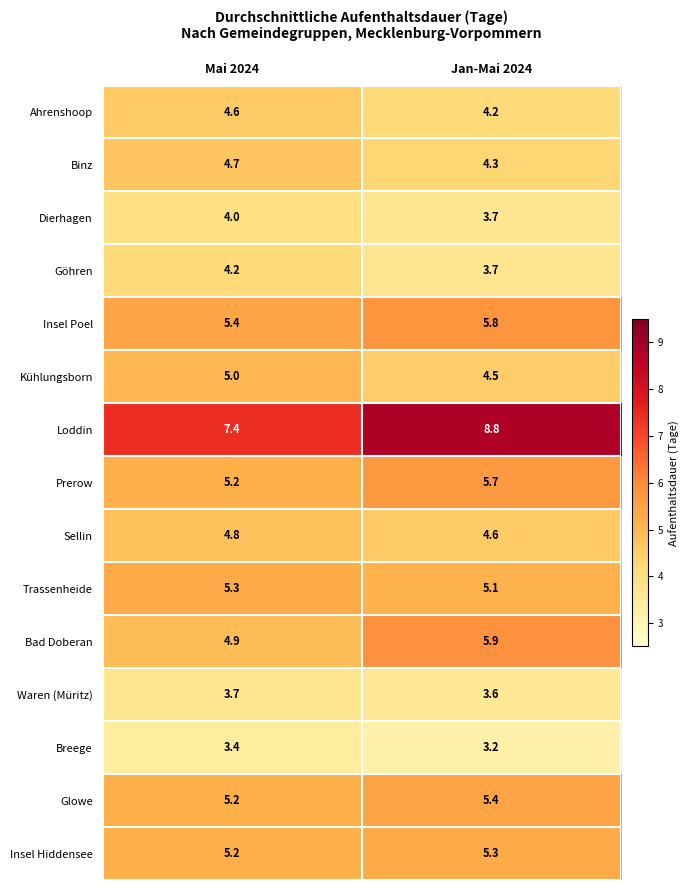

Count the number of data series in this chart.

15